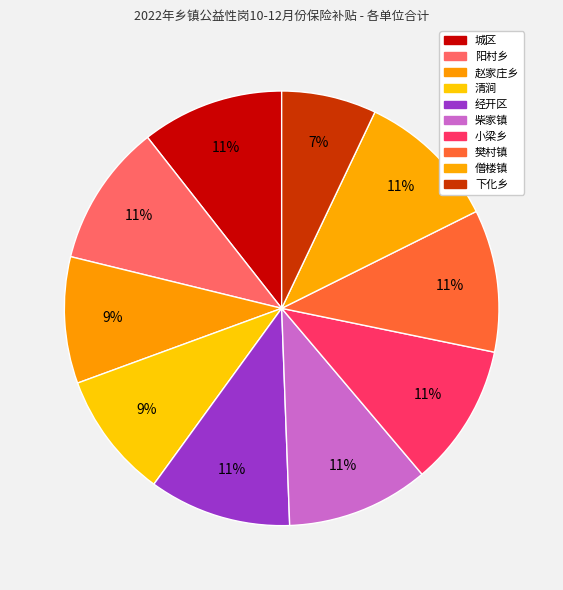

Count the number of slices in the pie.

10